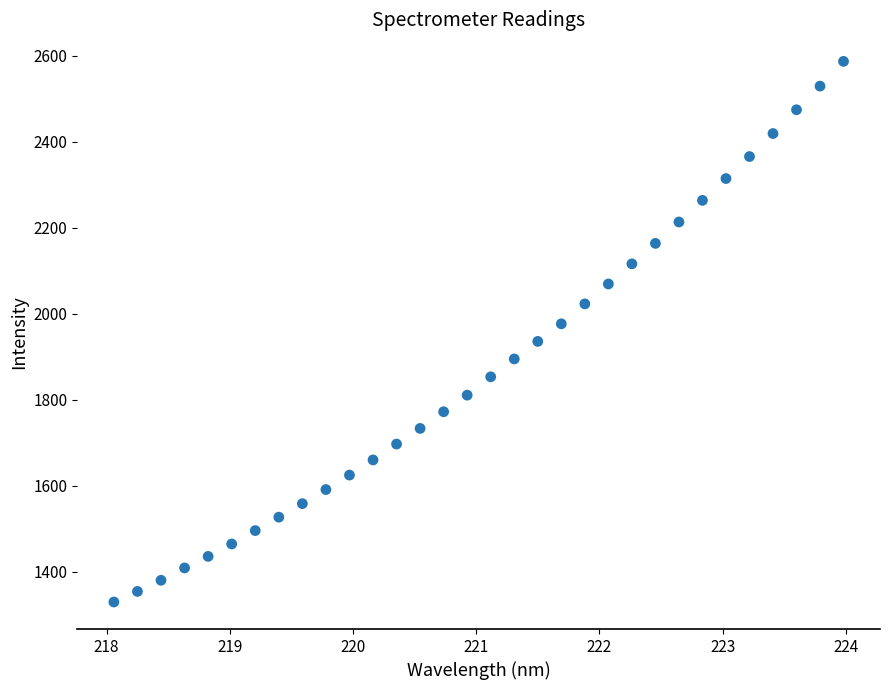

What is the range of X values (max minus min)?

5.9